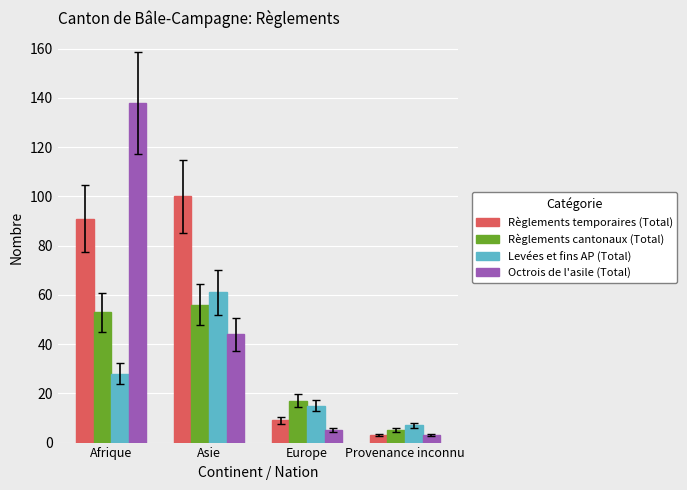

At which category does the chart reach its minimum across all series?

Provenance inconnu